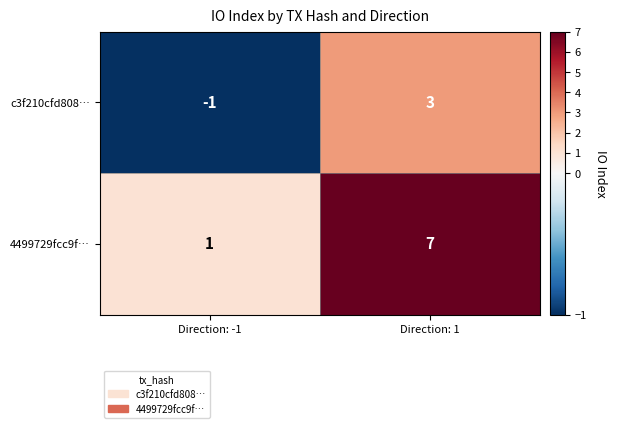

What is the difference between the maximum and minimum values in the 4499729fcc9f… series?

6